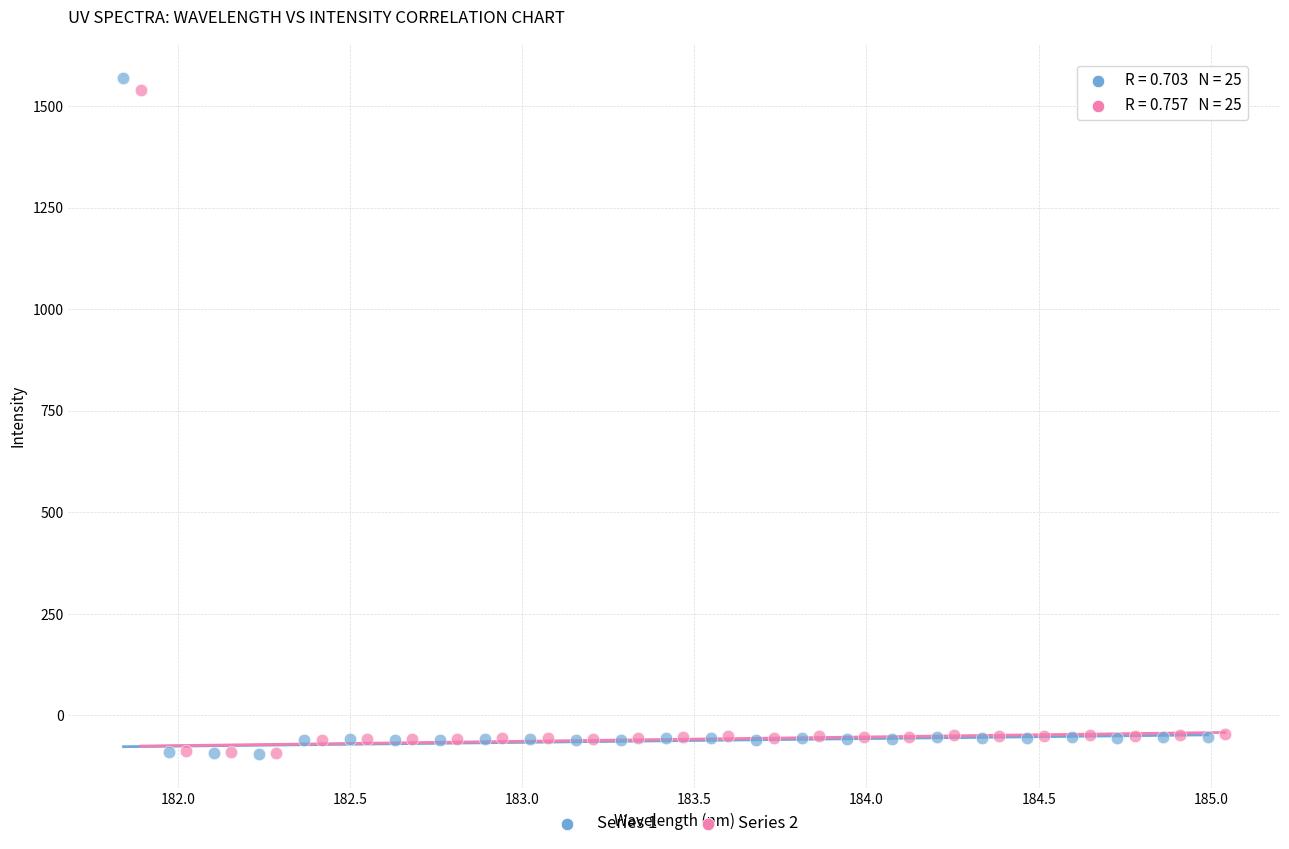

Which series has the largest Y range (max minus min)?

Series 1